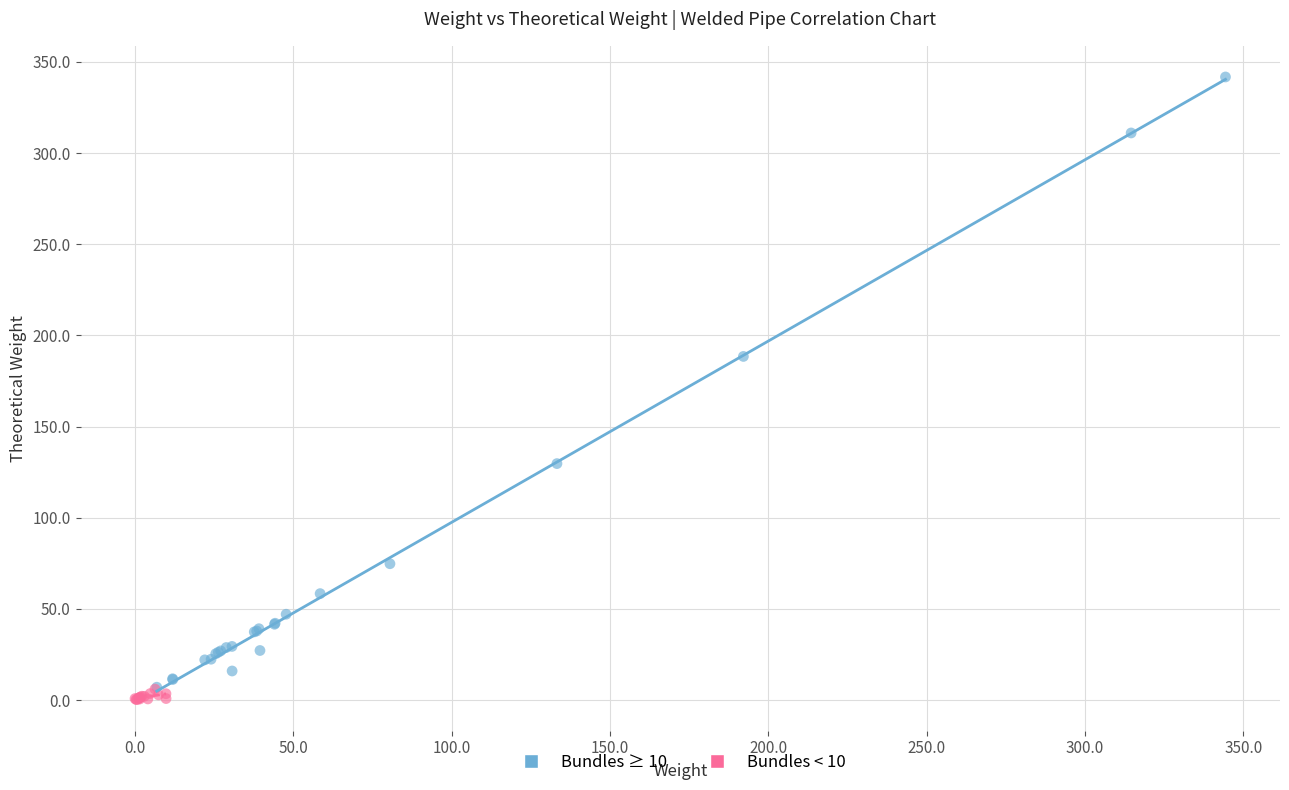

Which series has the widest spread of Y values?

Bundles ≥ 10